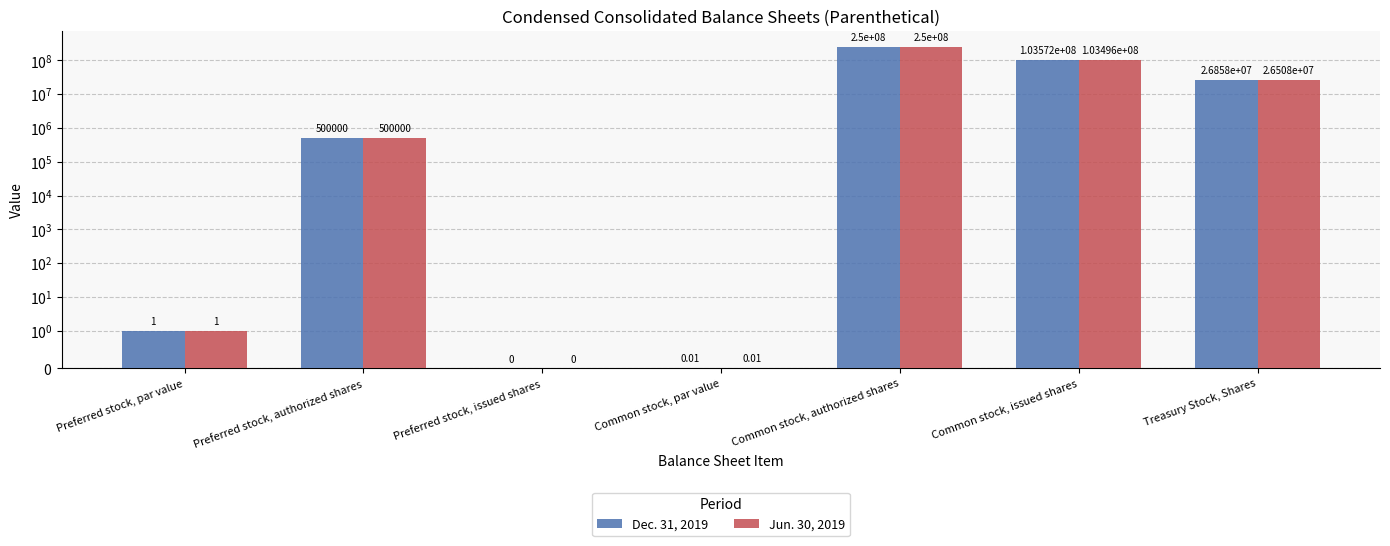

What is the difference between the second highest and second lowest values in the Dec. 31, 2019 series?

103572129.0